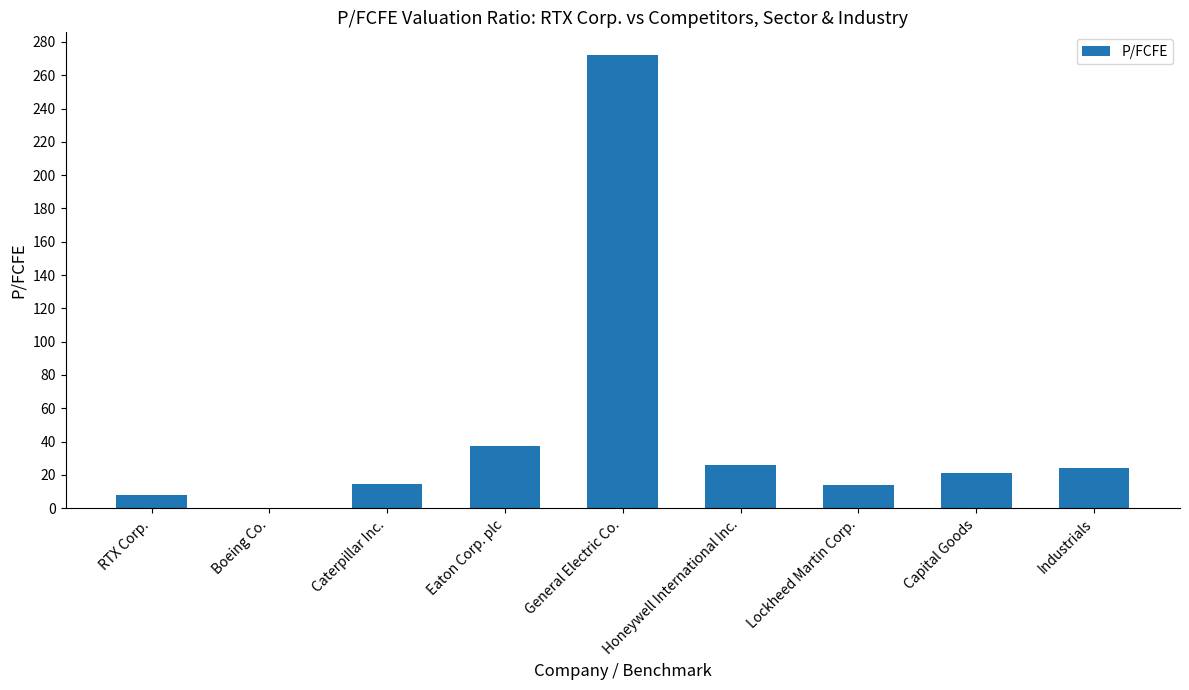

How many positive values are there?

8